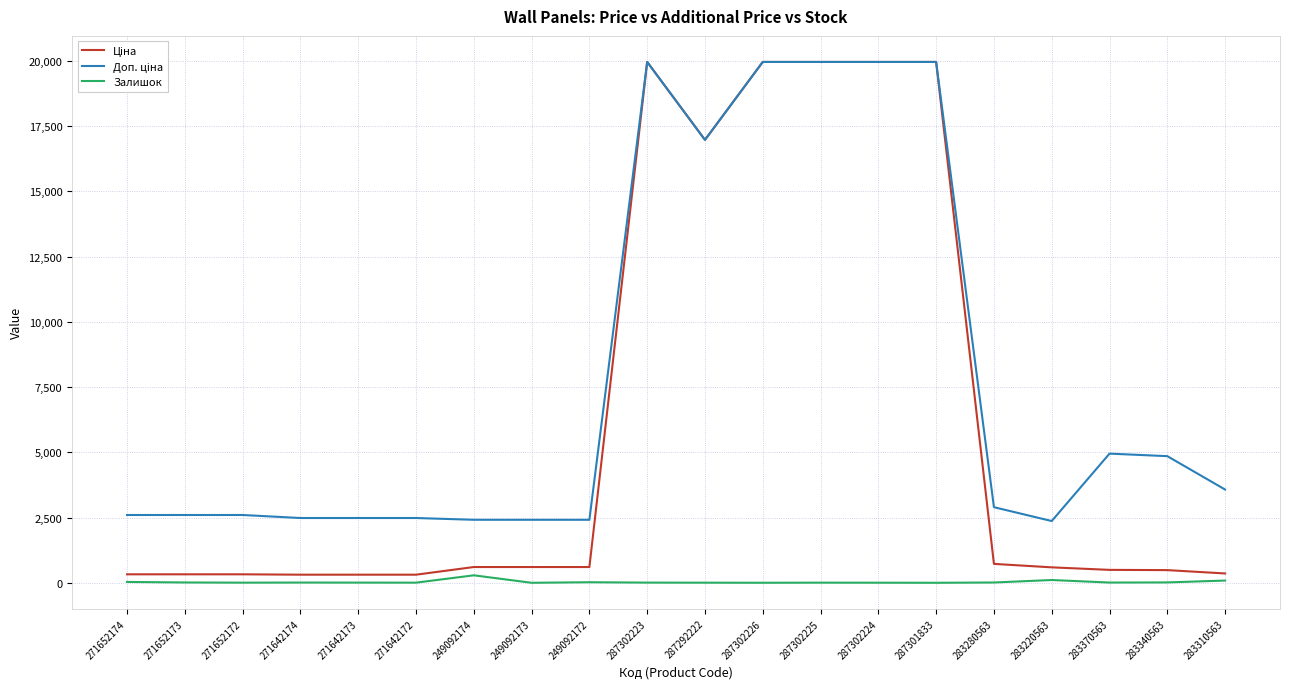

What is the maximum value shown in the chart?

19964.2